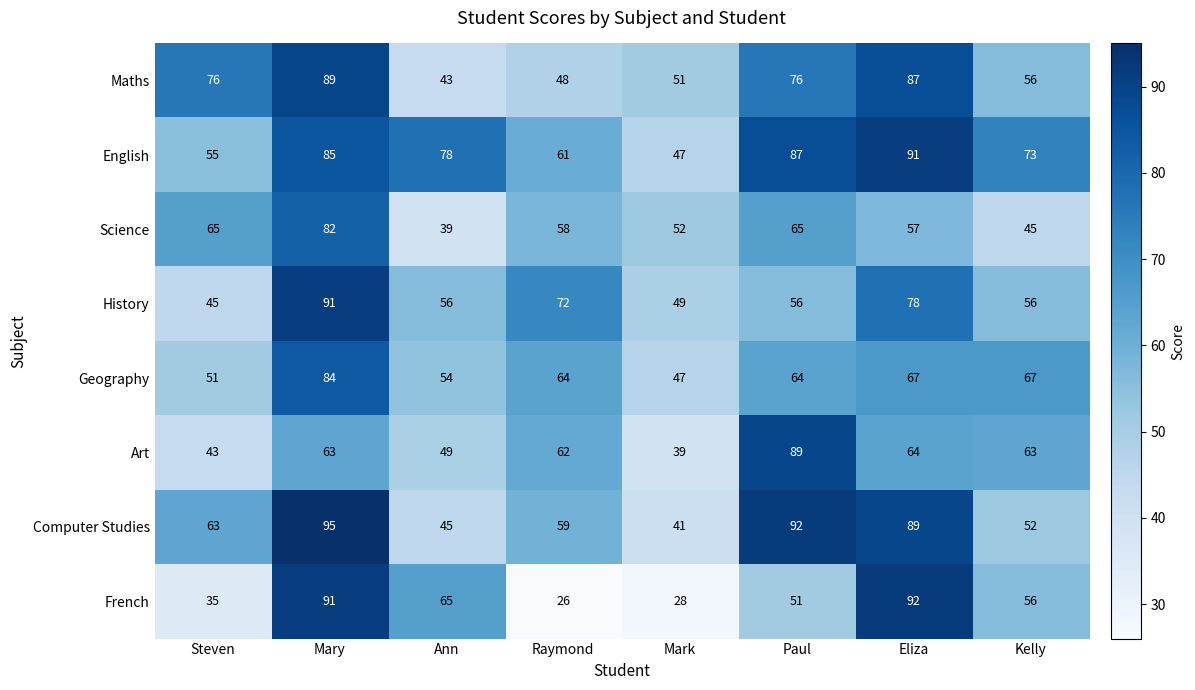

What is the total value across all series at Steven?

433